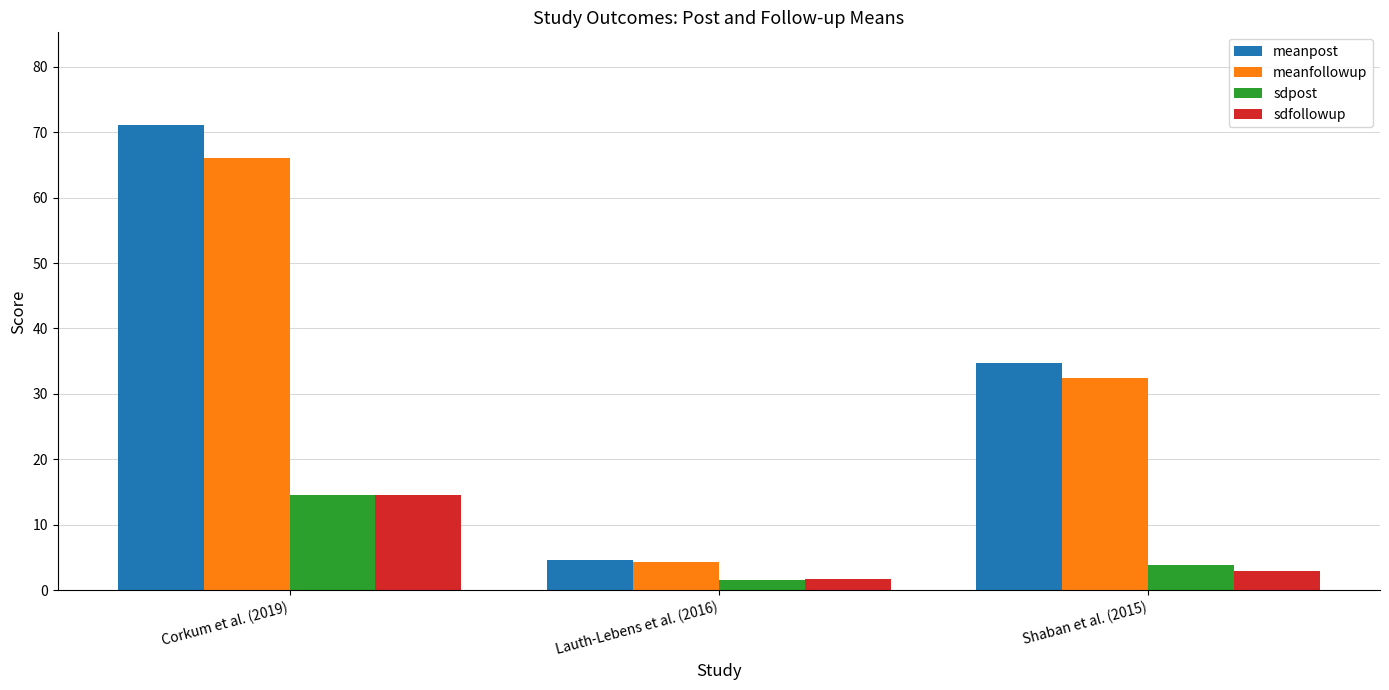

What is the sum of the meanpost values at Corkum et al. (2019) and Shaban et al. (2015)?

105.7